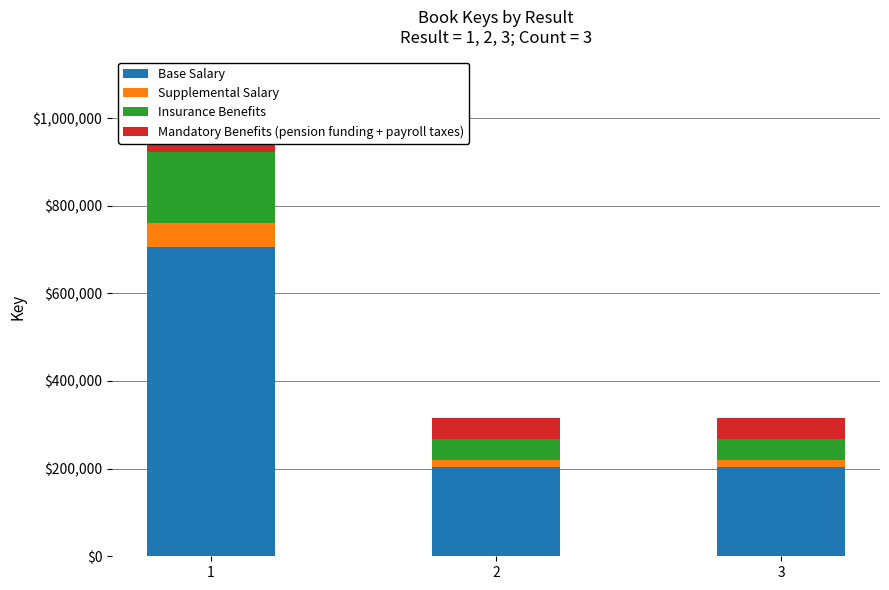

The value of Supplemental Salary at 3 is 15746.6. True or false?

True